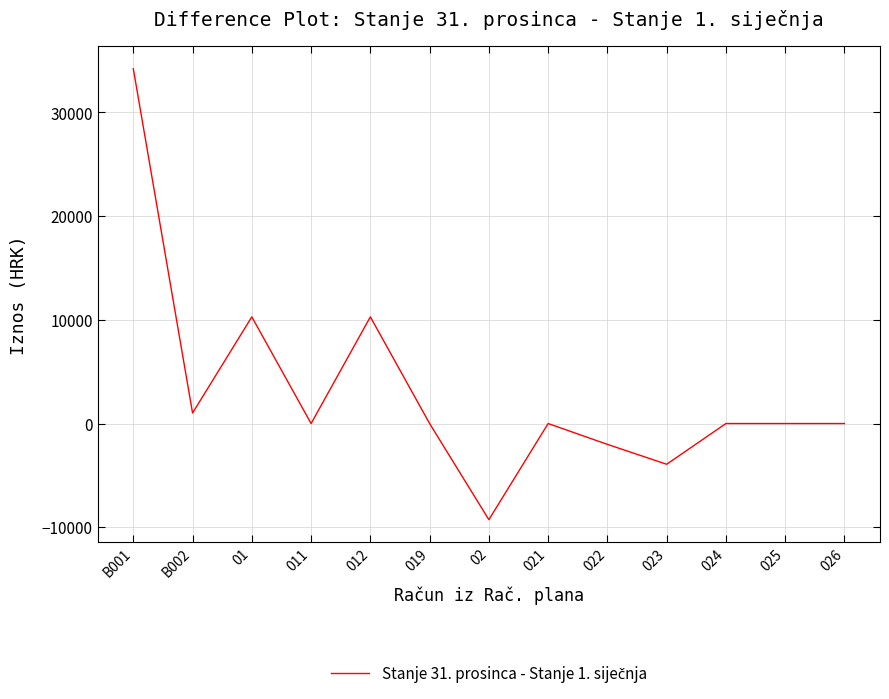

The value at 026 is -13756.3. True or false?

False